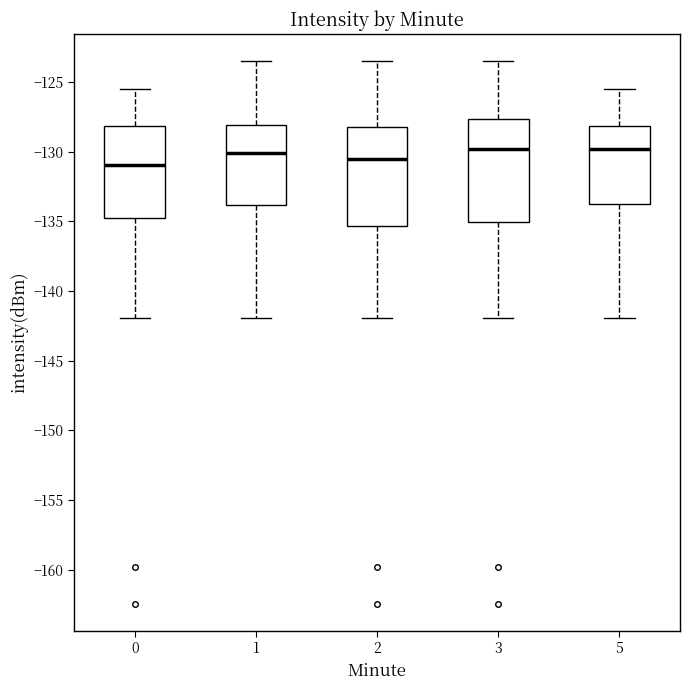

Reading left to right, read every box against the y-axis: the position of its median line, the range the box covers, and the ends of its whiskers. The values are not printed on the chart, so give them approximately, as read against the axis.

0: median -131.0, box -135.0 to -128.0, whiskers -142.0 to -125.5
1: median -130.0, box -134.0 to -128.0, whiskers -142.0 to -123.5
2: median -130.5, box -135.5 to -128.0, whiskers -142.0 to -123.5
3: median -130.0, box -135.0 to -127.5, whiskers -142.0 to -123.5
5: median -130.0, box -134.0 to -128.0, whiskers -142.0 to -125.5